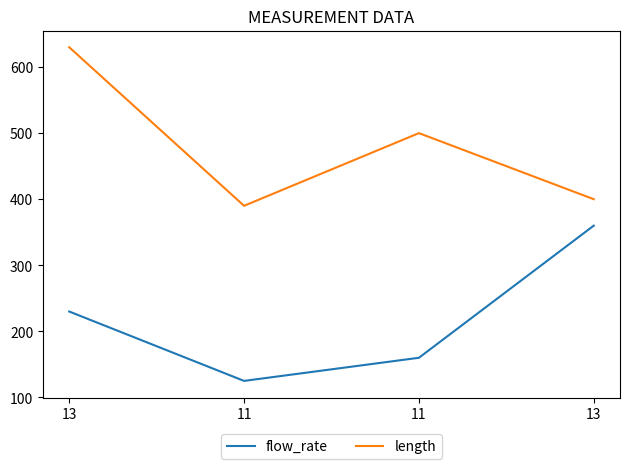

True or false: length and flow_rate cross at least once.

False